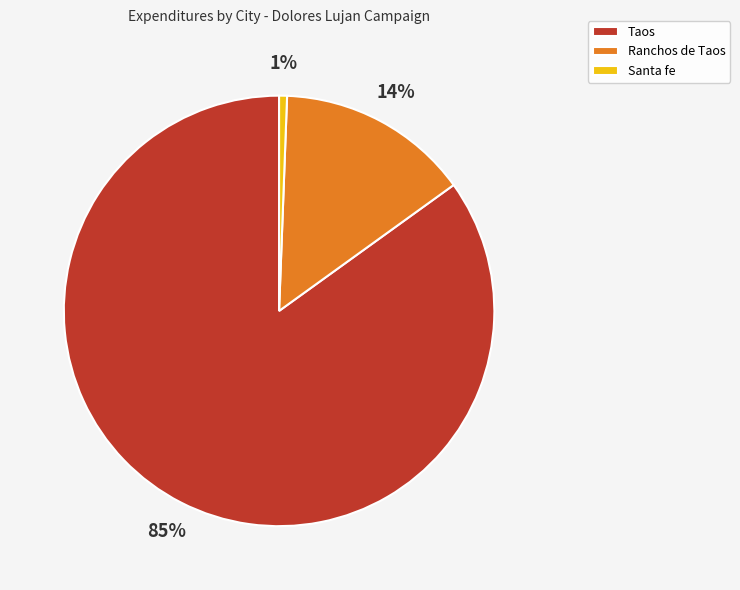

Do Santa fe and Taos together represent more than half of the pie?

Yes